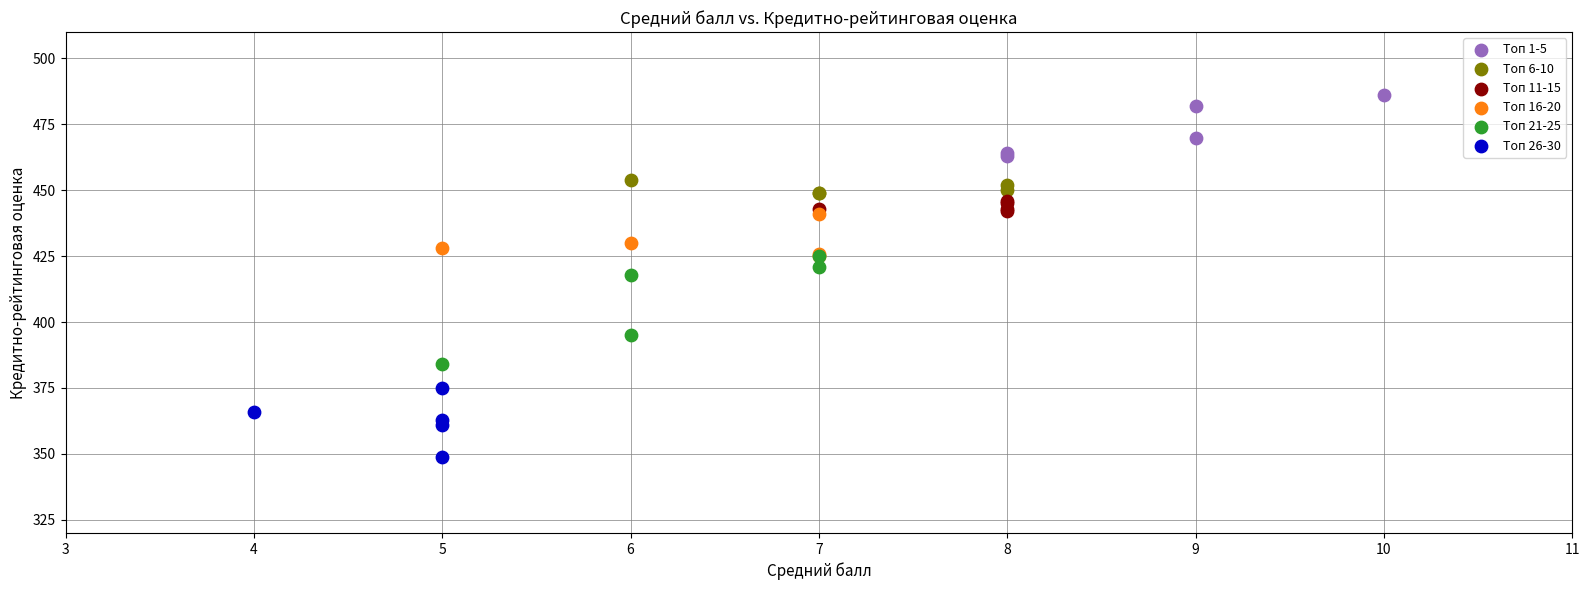

Which series has the widest spread of Y values?

Топ 21-25